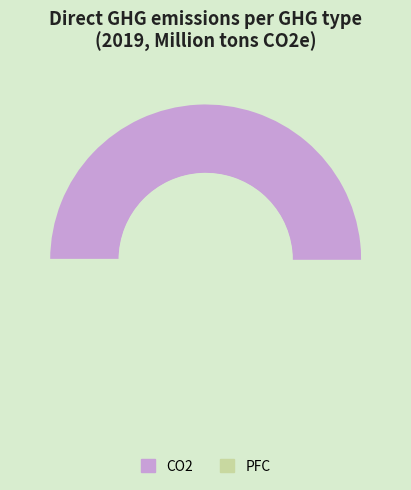

What percentage do PFC and CO2 together represent?

100.0%